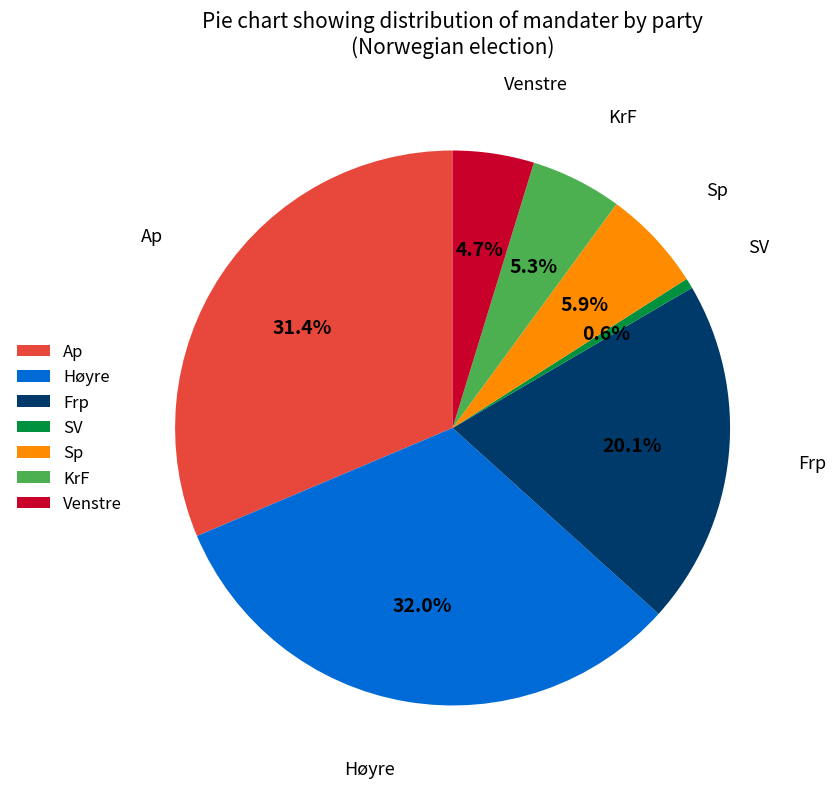

To the nearest percent, what is the difference between the largest and smallest slice percentages?

31%